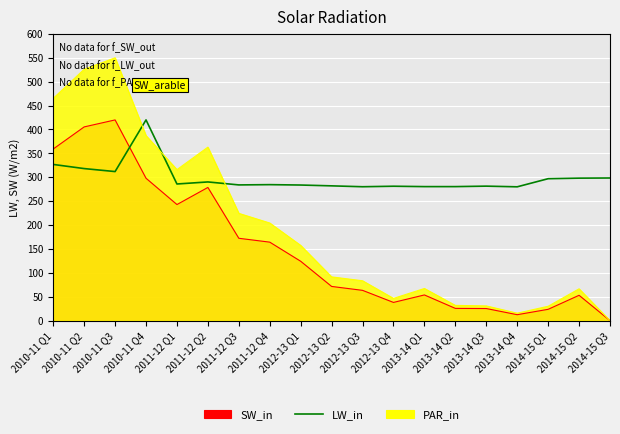

Which label corresponds to the largest value in the chart?

2010-11 Q3